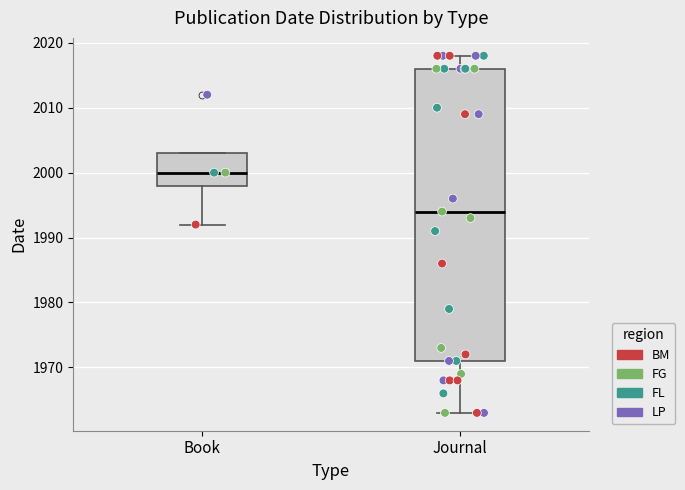

Where does the median line of the box for Book sit on the y-axis? The values are not printed on the chart, so give them approximately, as read against the axis.

2000